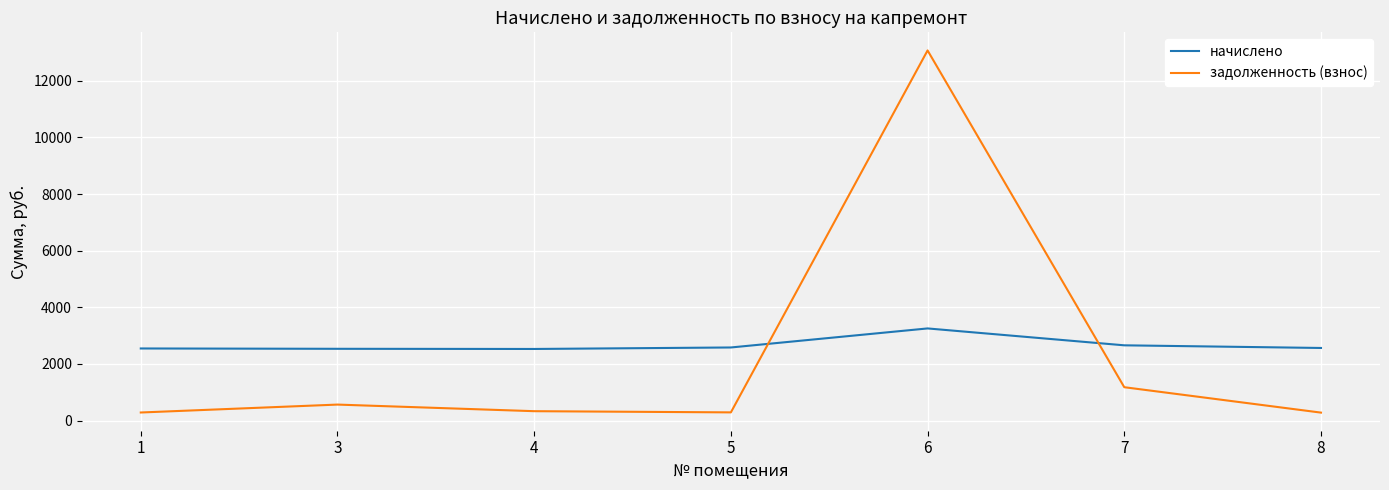

Is it true that начислено equals 4349.6 at 8?

False